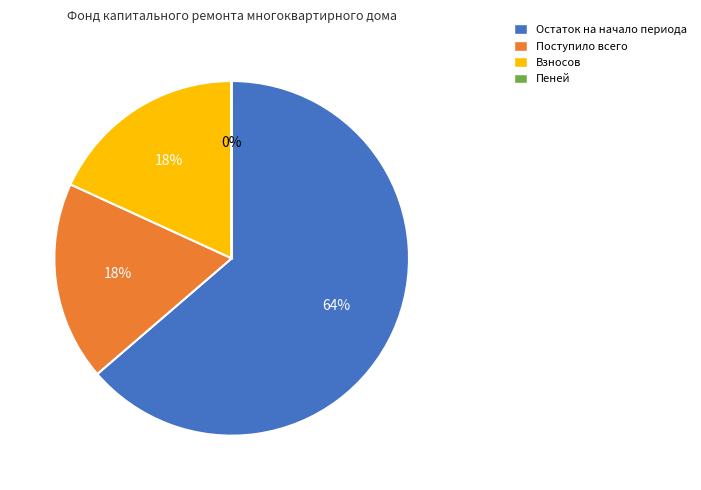

Combined, do Поступило всего and Остаток на начало периода account for over 50%?

Yes